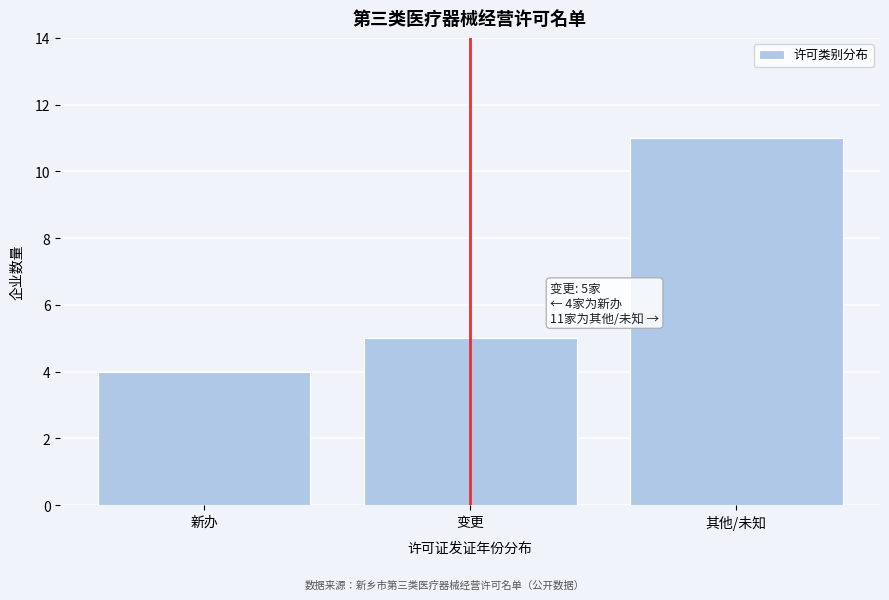

Reading left to right, transcribe all the data shown in this chart.

4	5	11